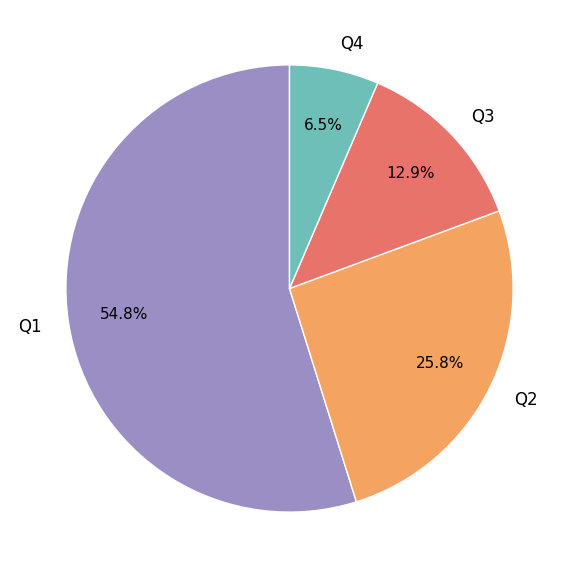

Combined, do Q4 and Q1 account for over 50%?

Yes